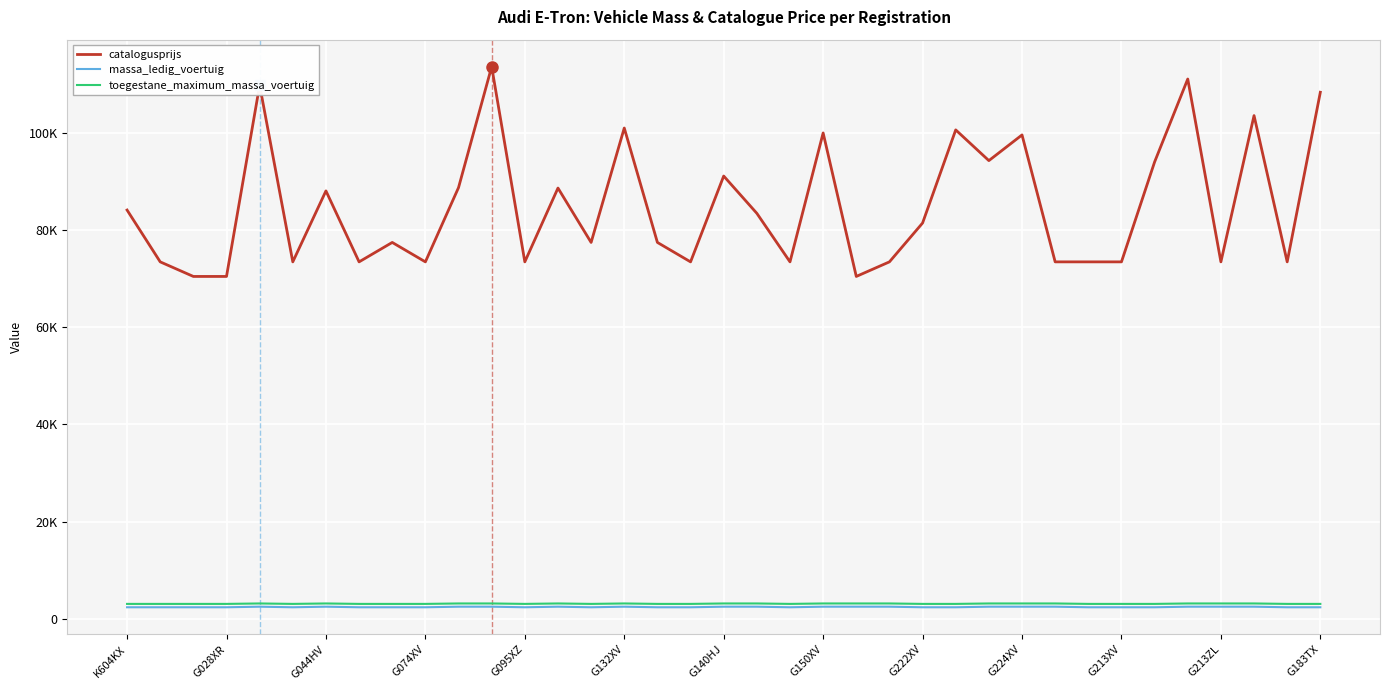

What are all the series names shown in the legend?

catalogusprijs, massa_ledig_voertuig, toegestane_maximum_massa_voertuig